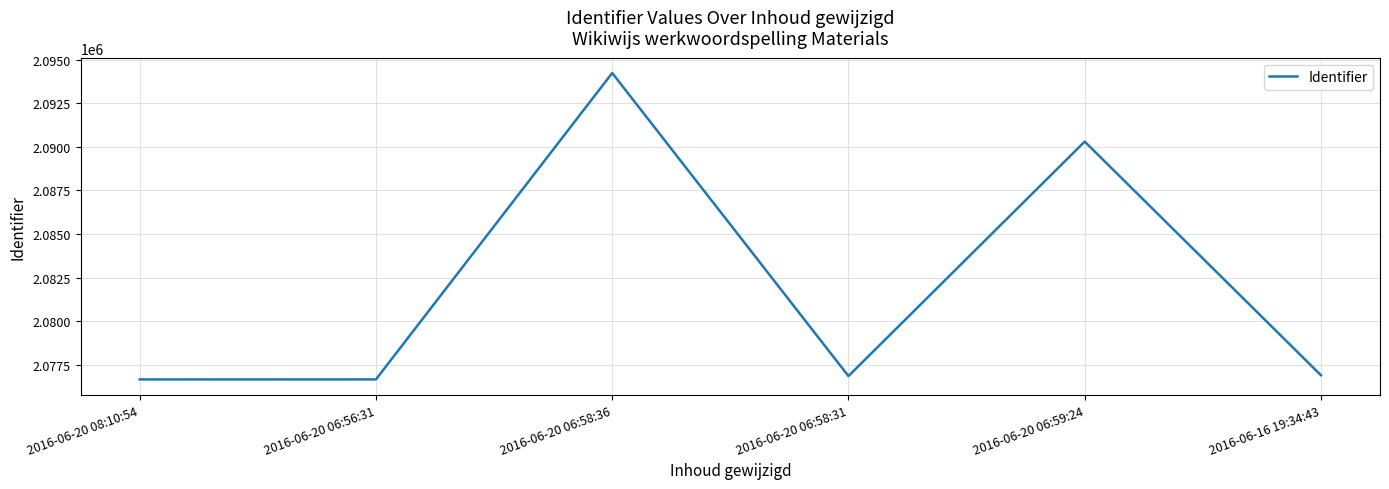

At which label does the data first exceed 2076915?

2016-06-20 06:58:36